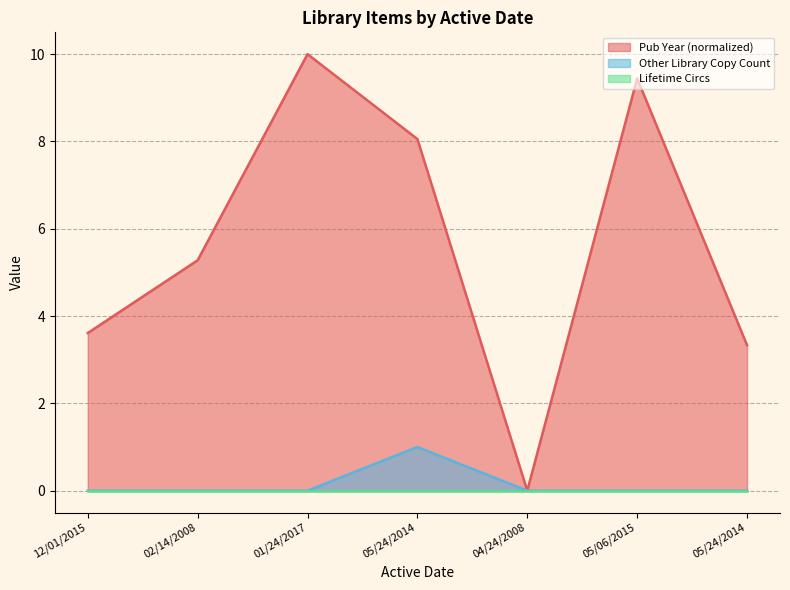

Does the chart display data point markers on the line(s)?

No